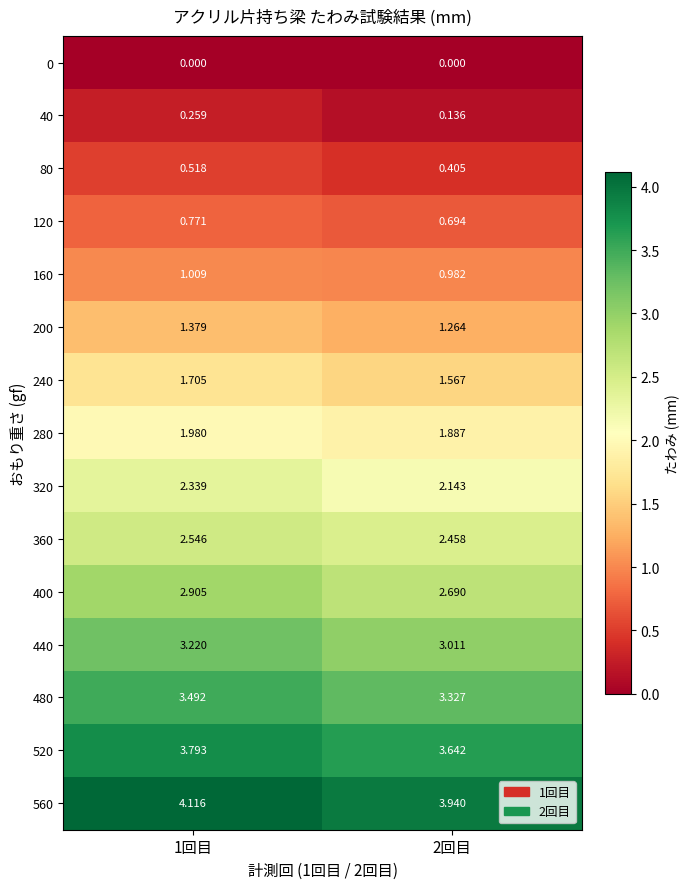

How many distinct data groups are displayed?

15